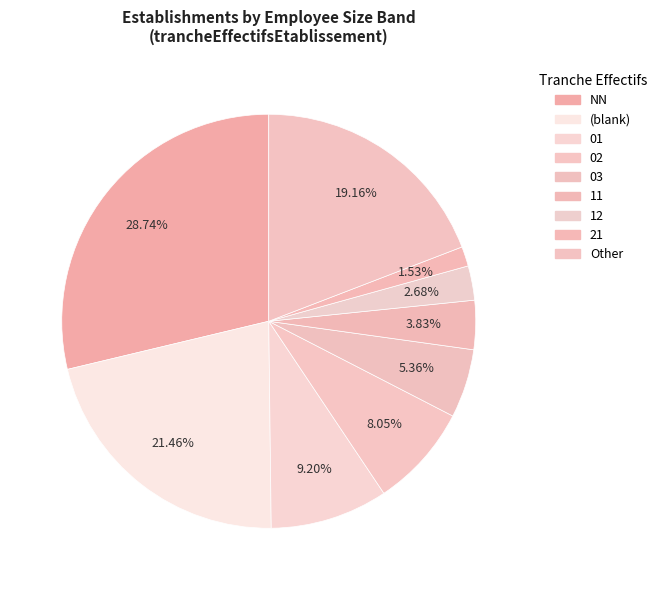

How many slices are in this pie chart?

9